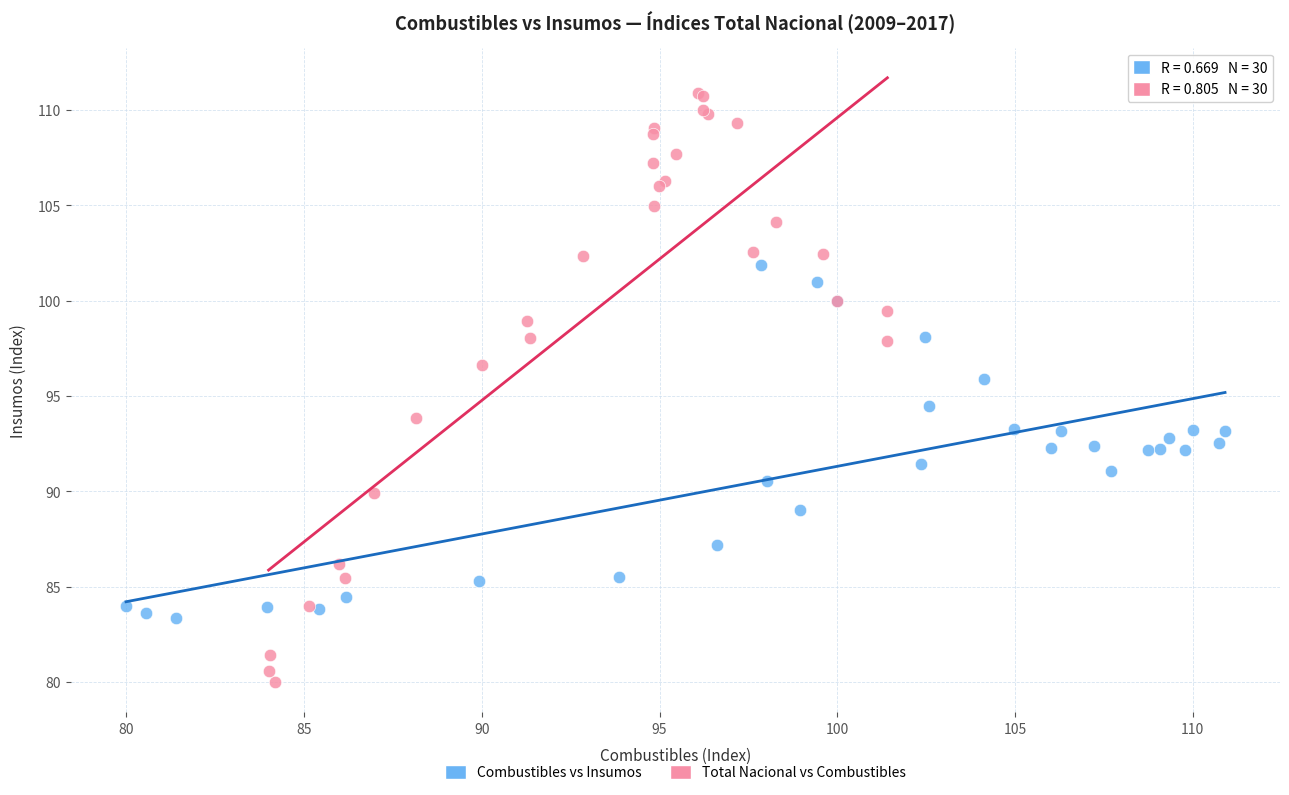

Which series has the largest Y range (max minus min)?

Total Nacional vs Combustibles